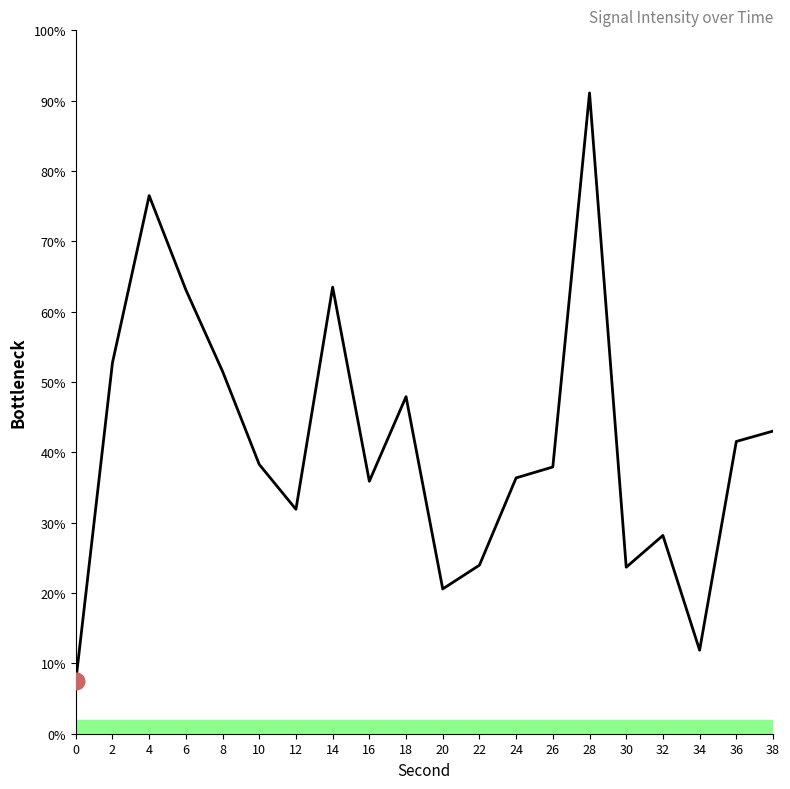

True or false: there are more than 2 points higher than both neighbors.

True